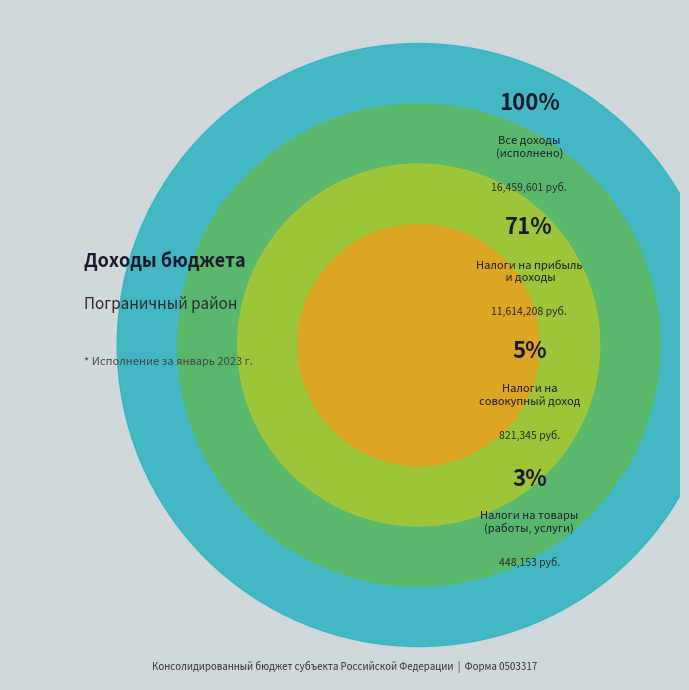

Approximately how many times larger is the value at НАЛОГИ НА СОВОКУПНЫЙ ДОХОД compared to НАЛОГИ НА ТОВАРЫ (РАБОТЫ, УСЛУГИ)?

1.8